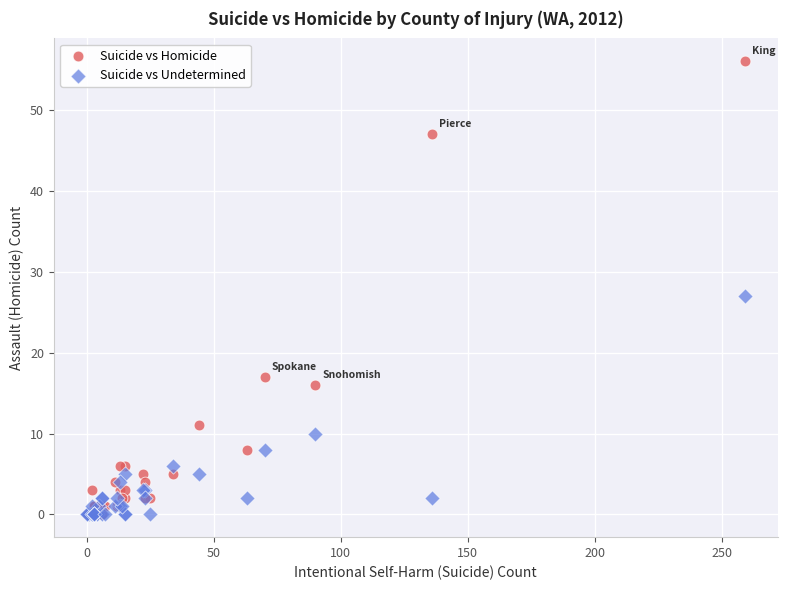

What are all the series names shown in the legend?

Suicide vs Homicide, Suicide vs Undetermined